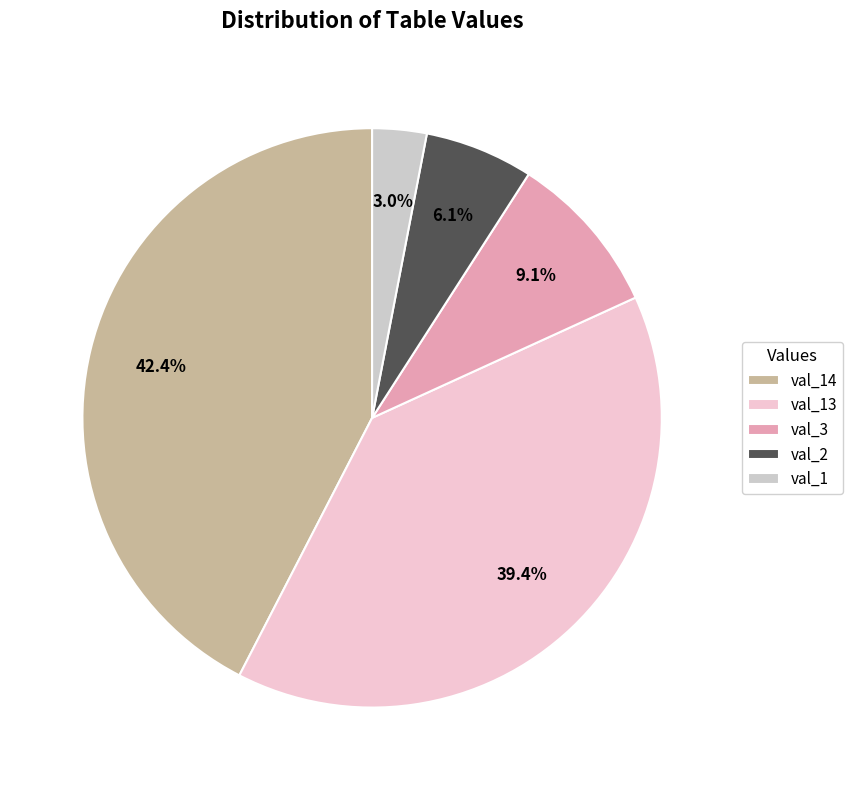

Is there any slice that represents more than half of the pie?

No